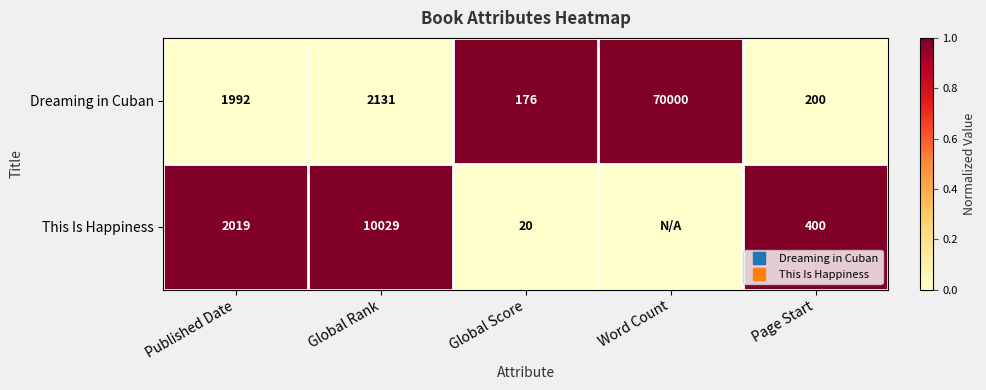

What is the difference between the highest and lowest values at Word Count?

1